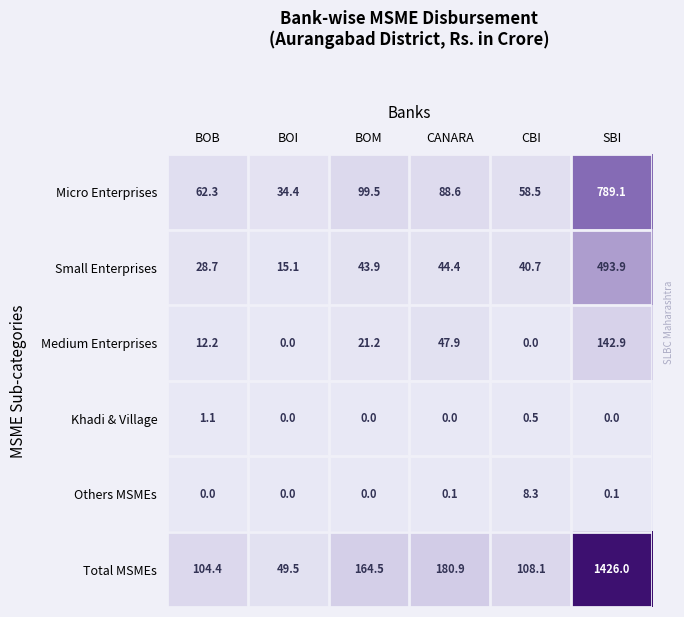

The Medium Enterprises series shows 142.9 at SBI. True or false?

True